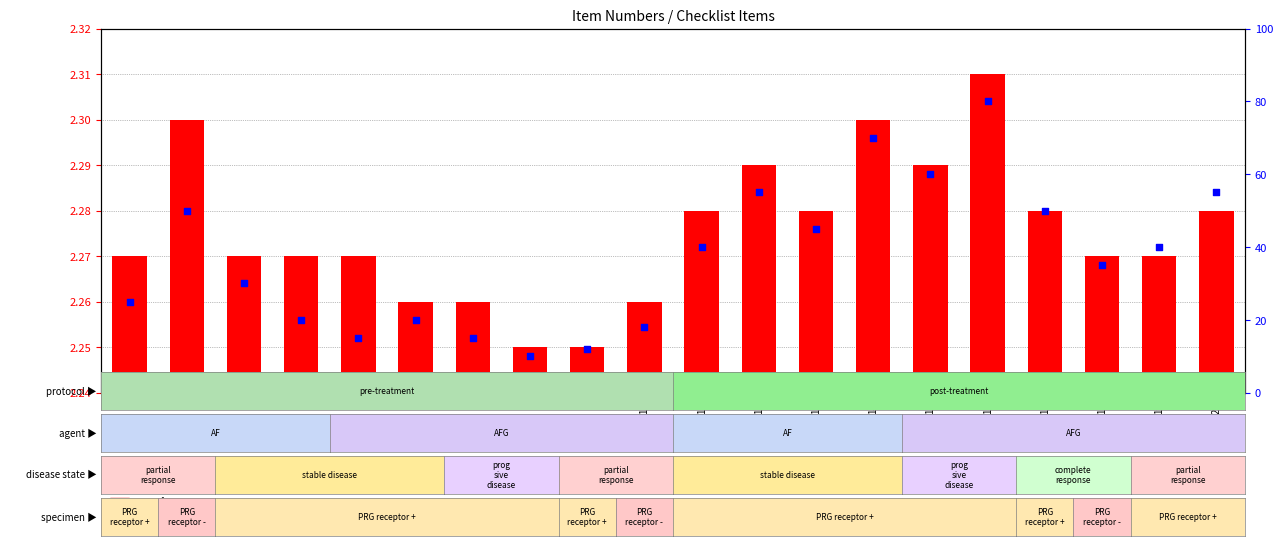

At how many categories does at least one series exceed 57?

3